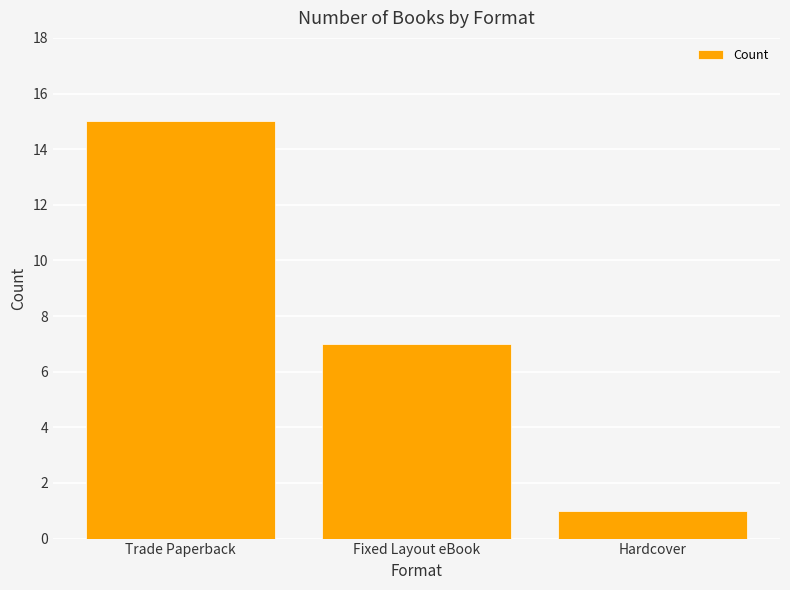

Are the bars grouped side by side (vs. stacked)?

No